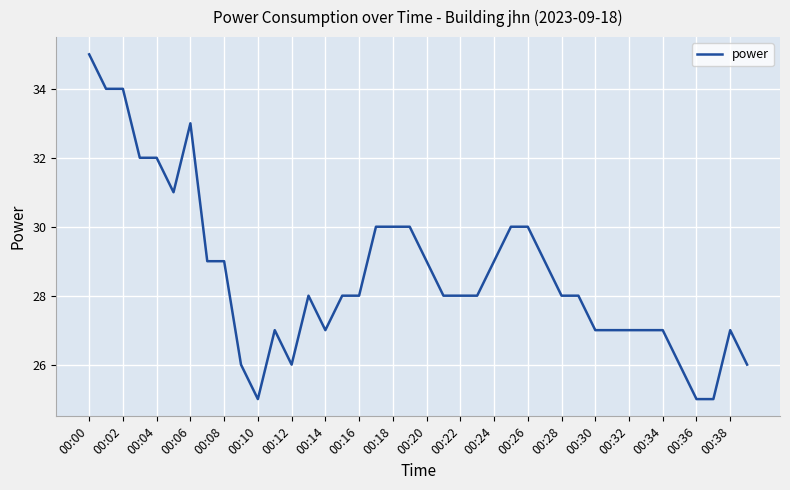

What is the sum of all values?

1145